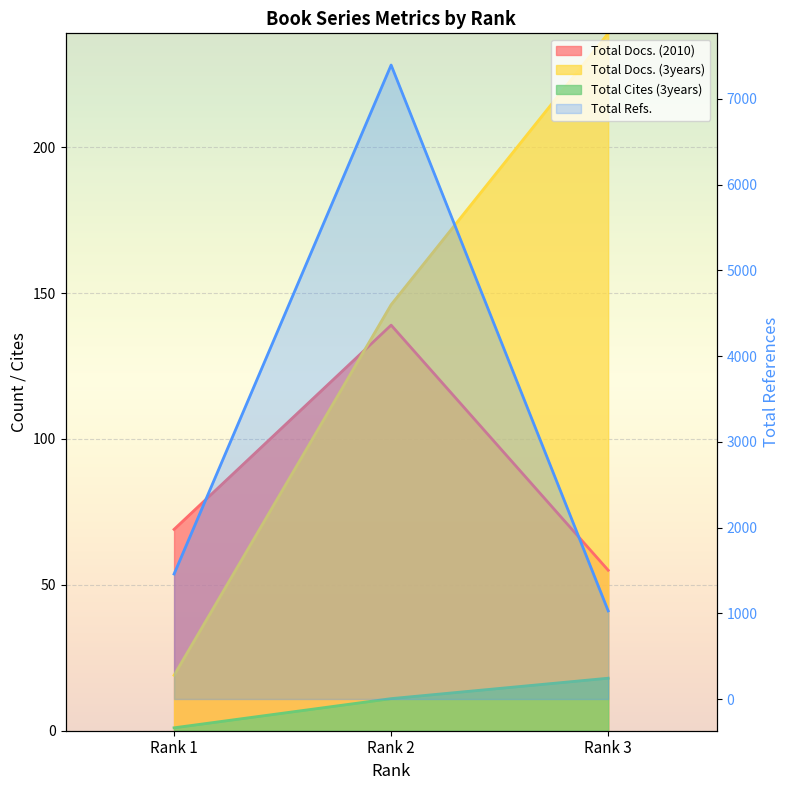

What is the value of the Total Refs. point at the 3rd from the left?

1028